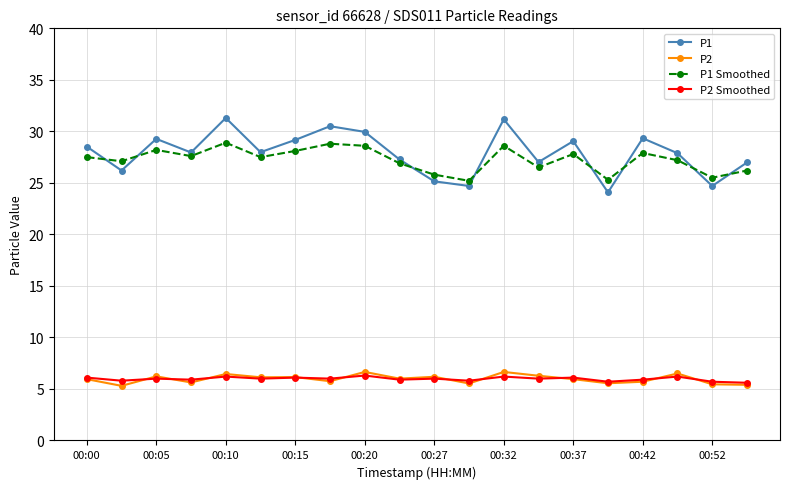

What is the minimum value shown in the chart?

5.3